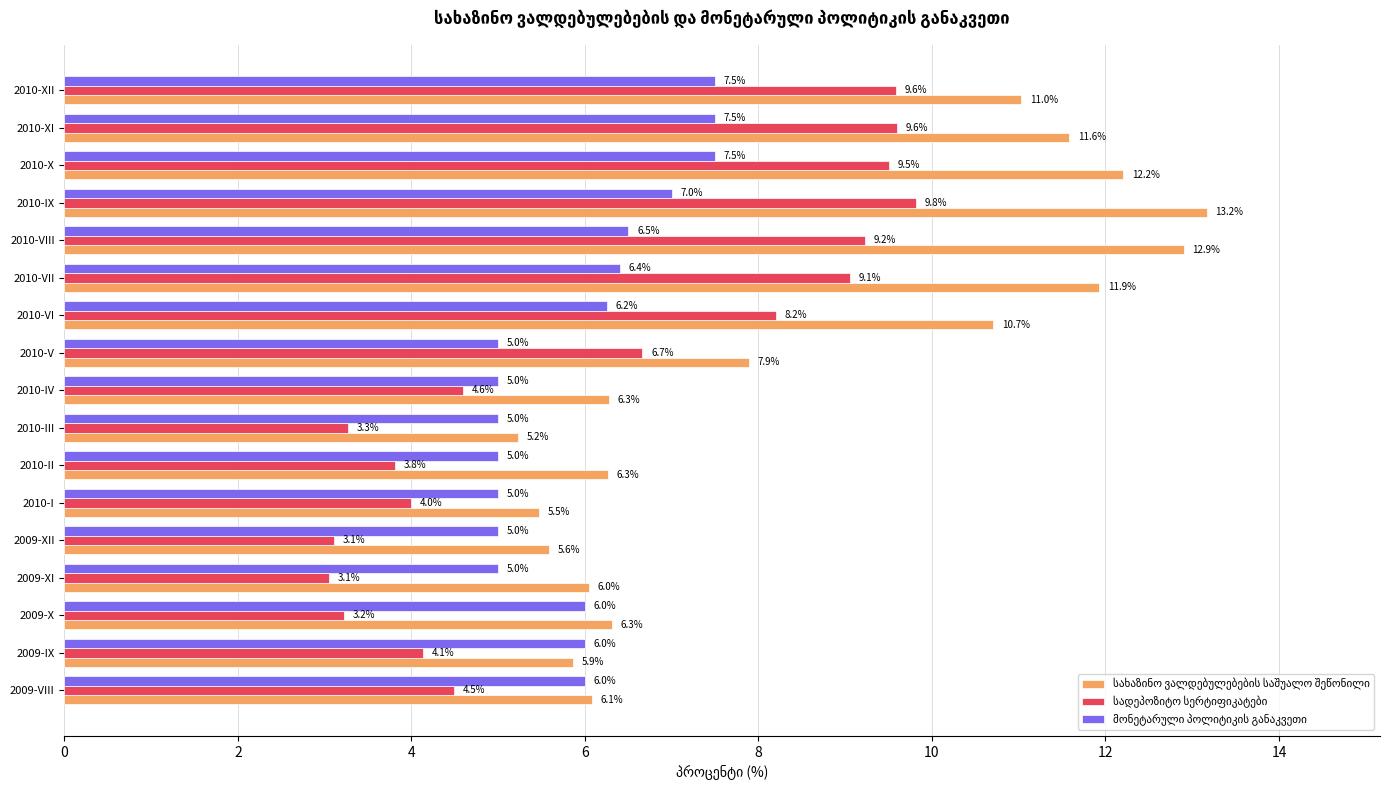

At which category is the sum across all series the highest?

2010-IX